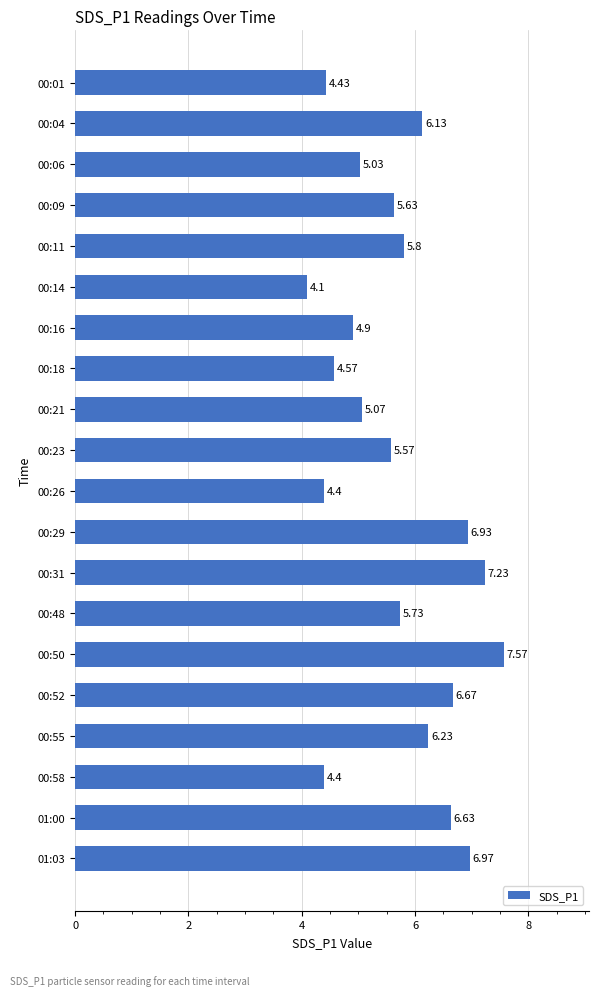

What is the sum of all values?

114.0